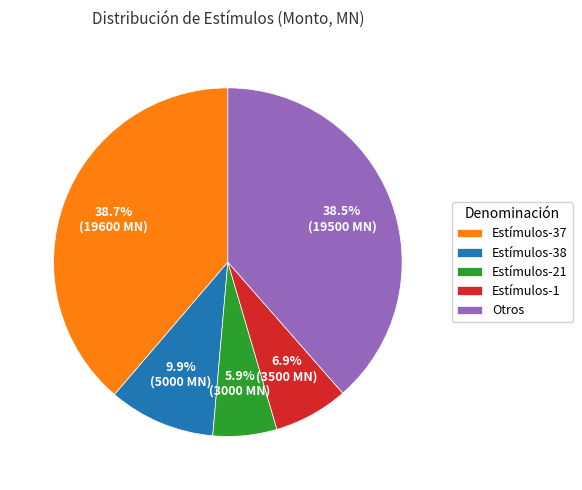

Is there a majority slice in this chart?

No